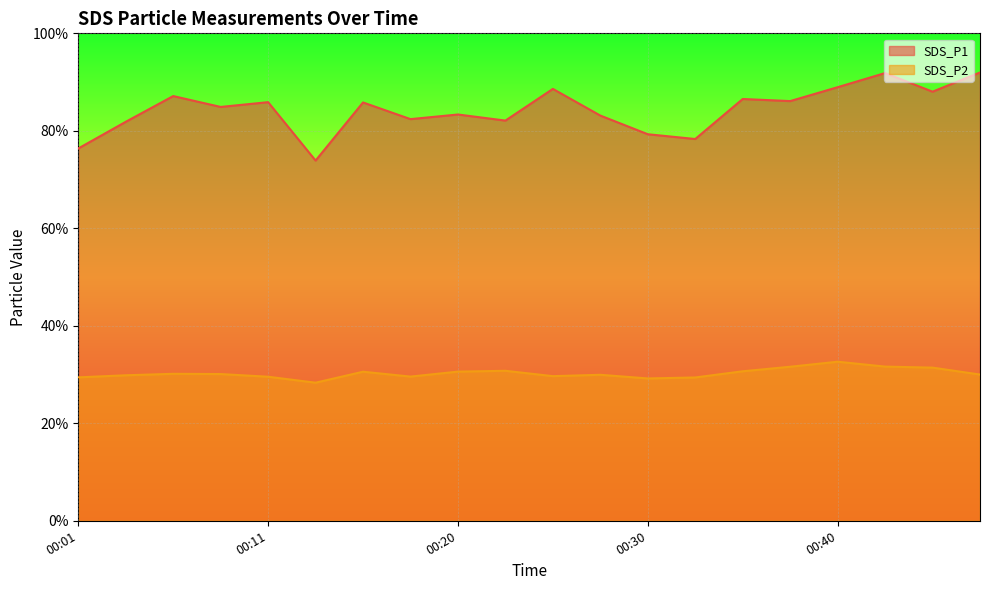

What is the difference between the second highest and minimum values in the SDS_P2 series?

3.3